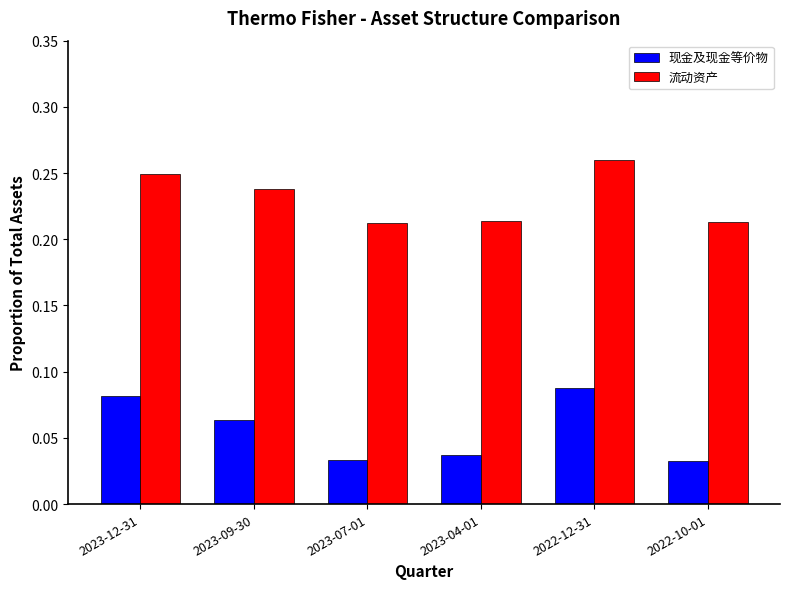

Count the number of categories in the chart.

6